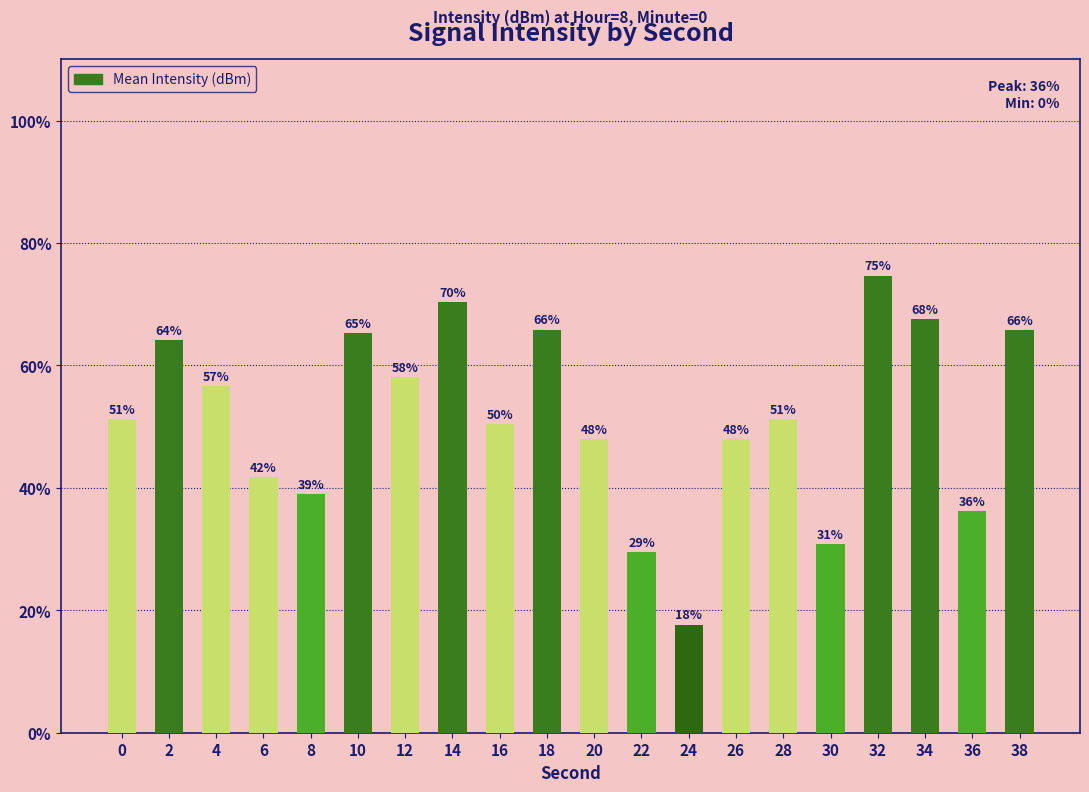

Are the bars horizontal?

No